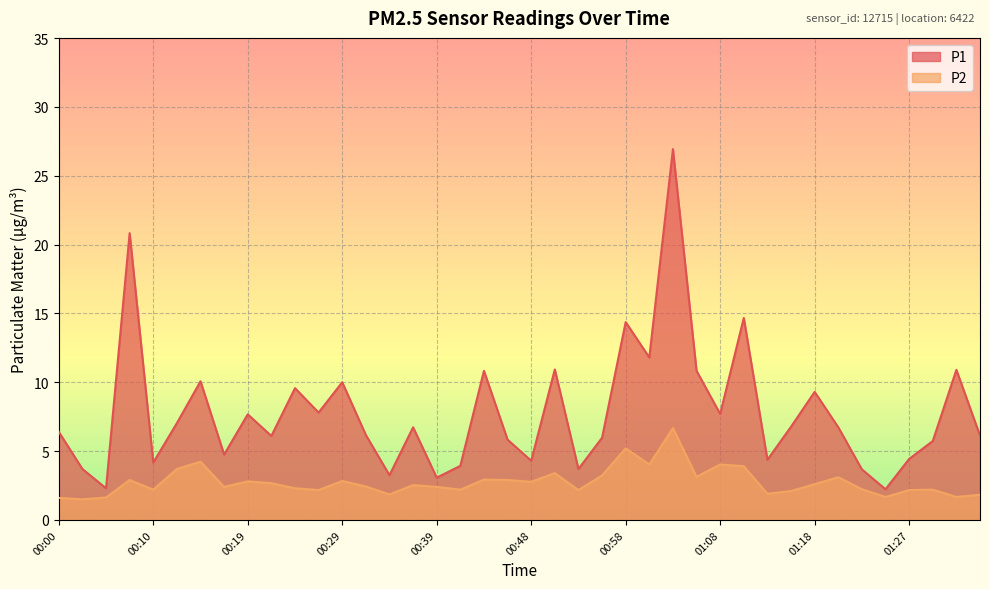

What is the difference between the maximum and minimum values in the P2 series?

5.2